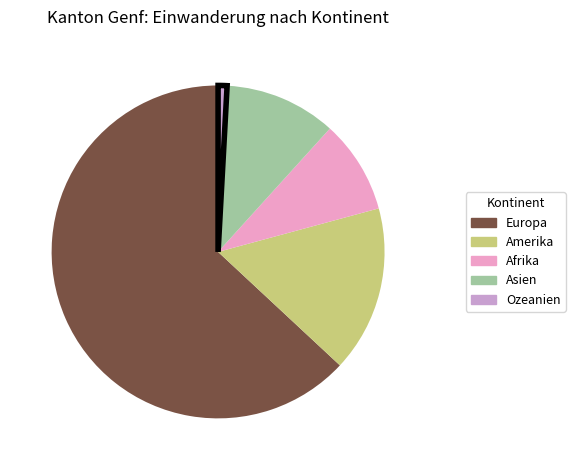

Do Amerika and Afrika together represent more than half of the pie?

No